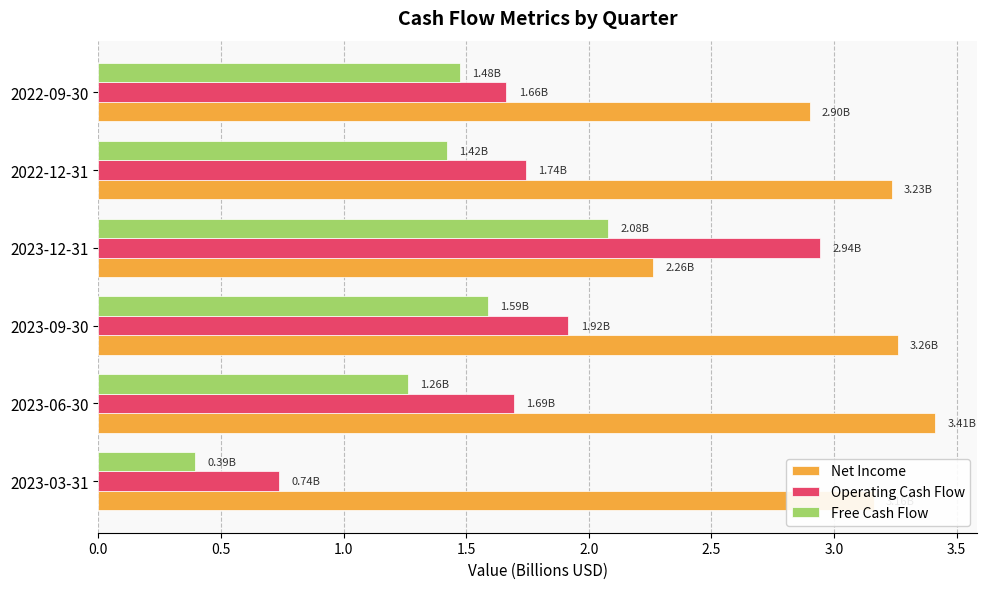

What is the difference between the second highest and second lowest values in the Net Income series?

0.4